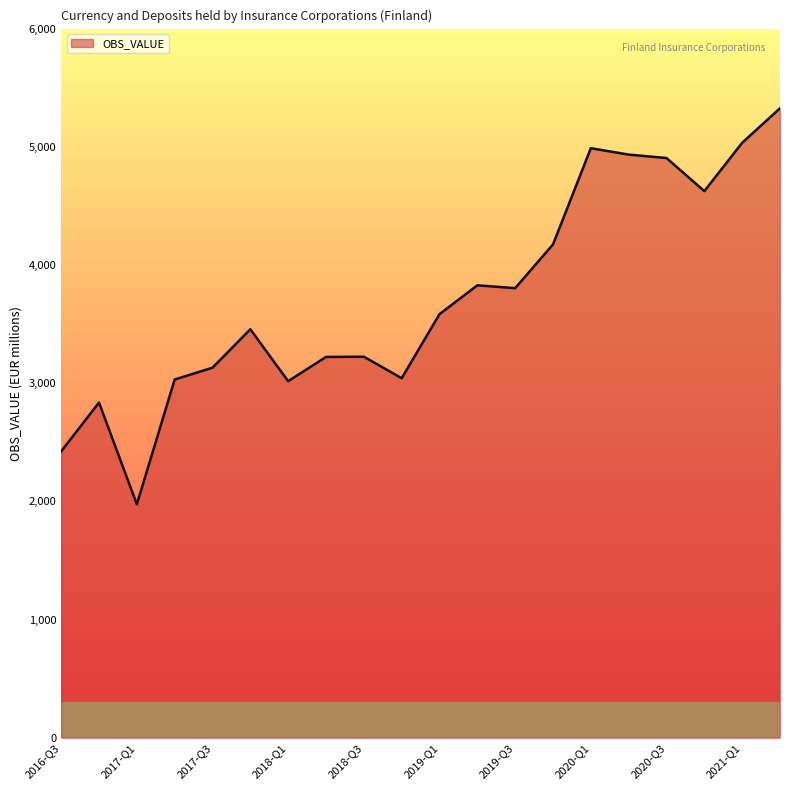

Does the chart display data point markers on the line(s)?

No